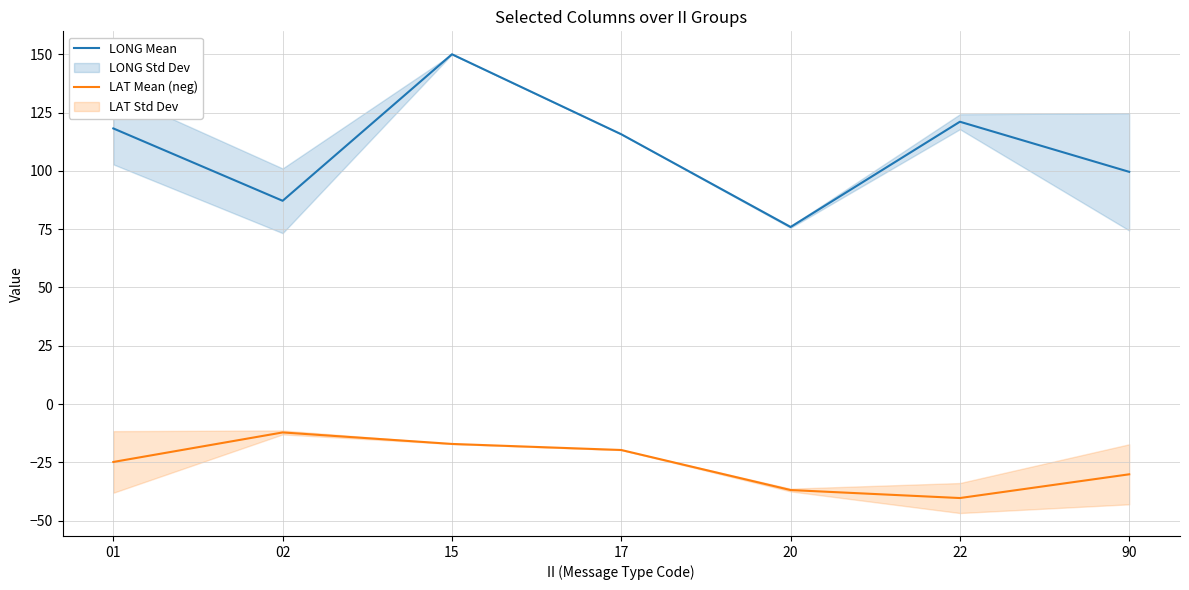

What is the highest value of the LONG Mean series?

150.0